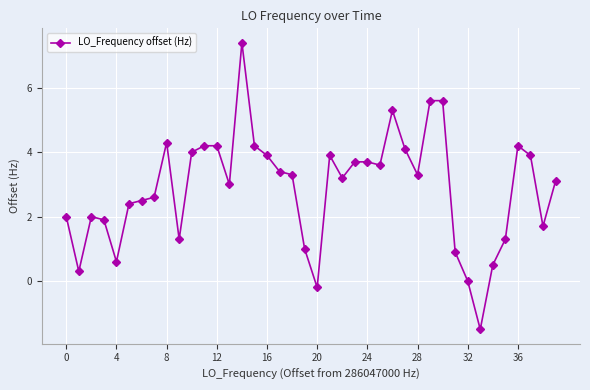

What is the difference between the maximum and minimum values?

8.9